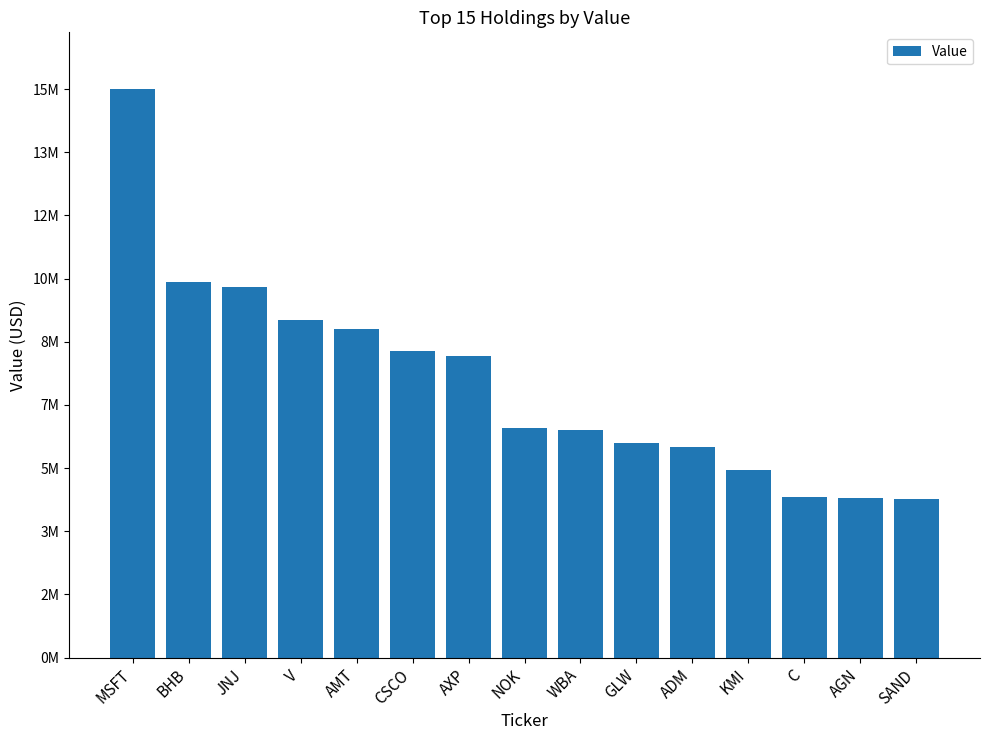

Does the chart contain any negative values?

No